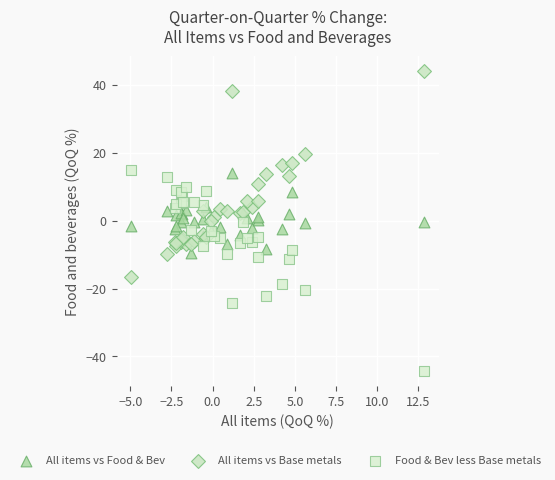

Which series contains the highest Y value?

All items vs Base metals